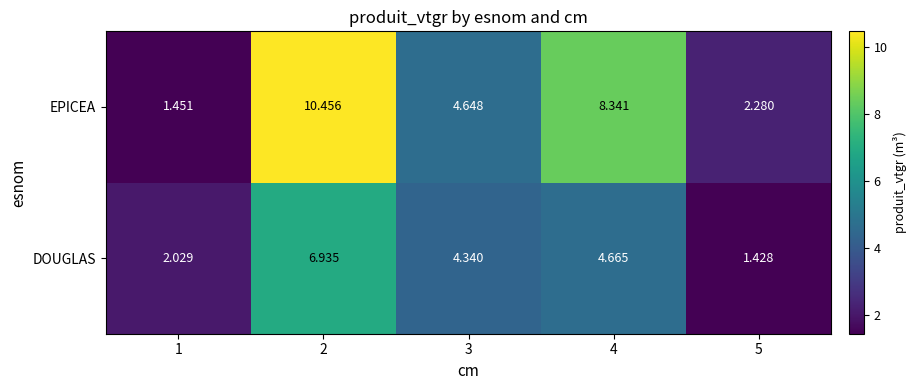

How many values in the DOUGLAS series exceed 4?

3